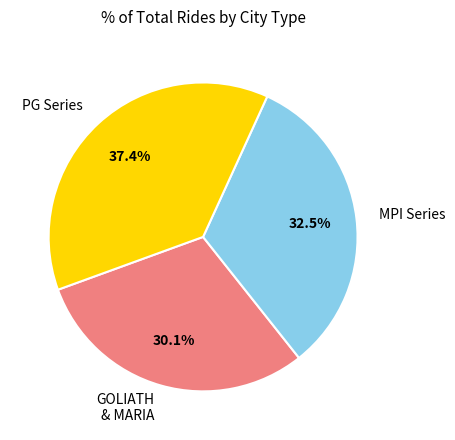

Which category has the biggest portion of the pie?

PG Series